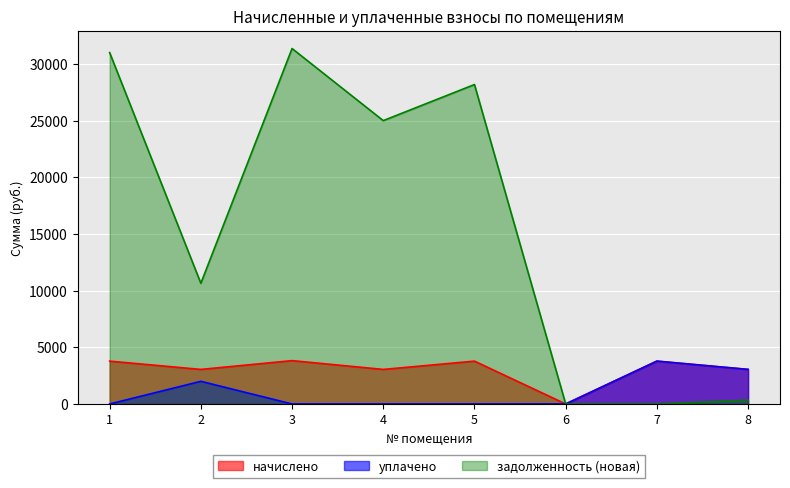

True or false: задолженность (новая) and начислено cross at least once.

False